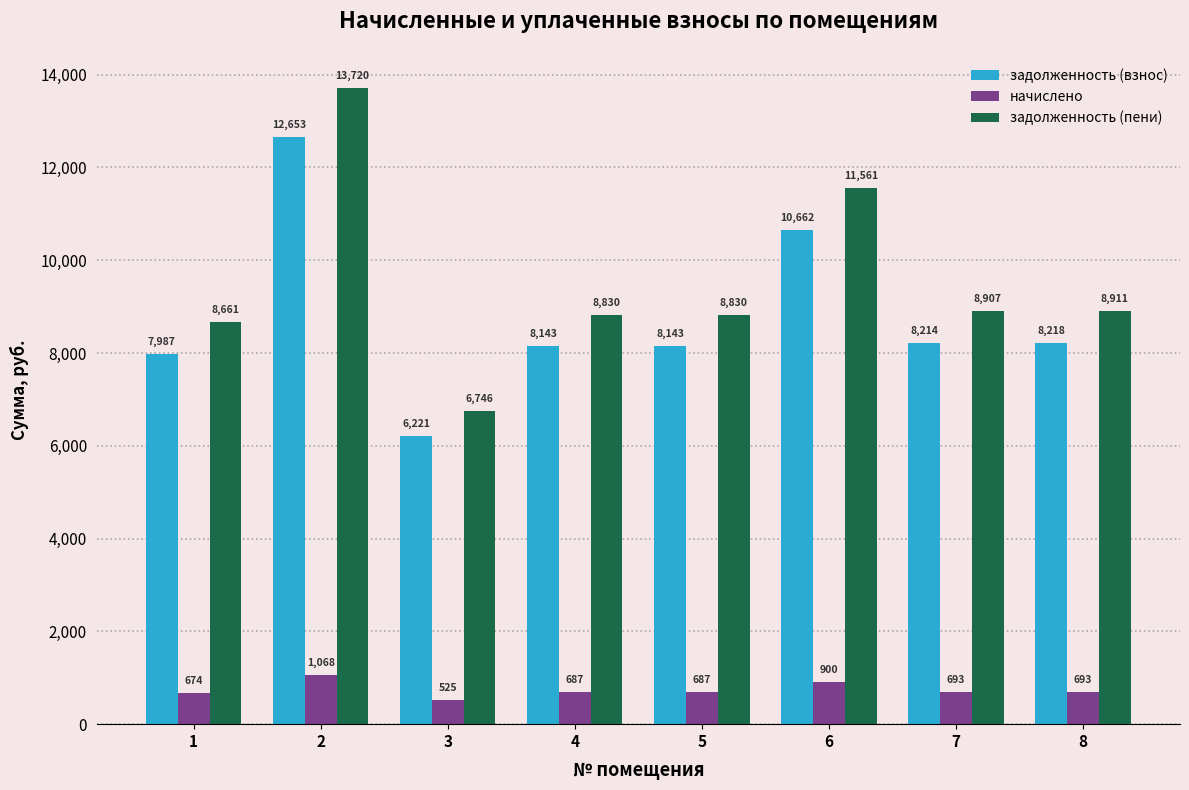

The начислено series shows 1136.8 at 5. True or false?

False